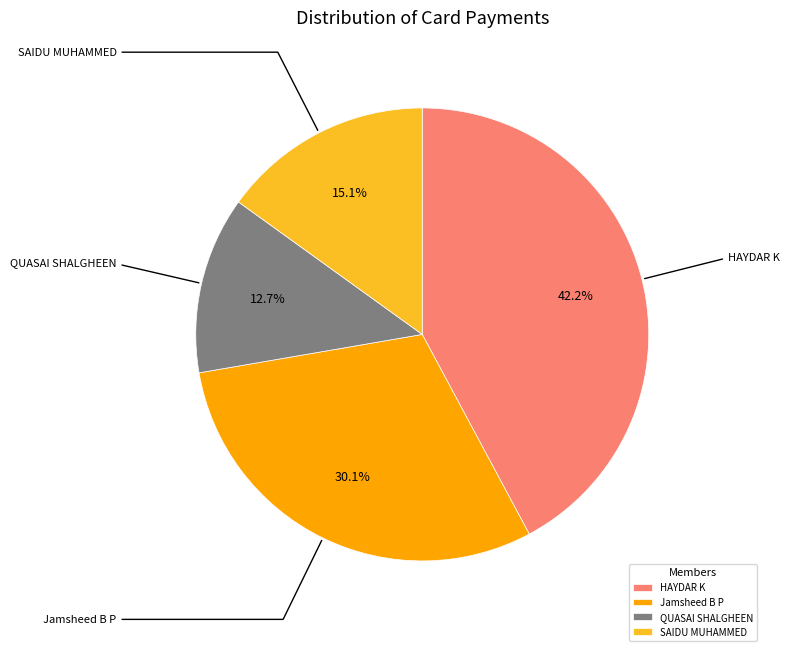

Combined, do Jamsheed B P and QUASAI SHALGHEEN account for over 50%?

No